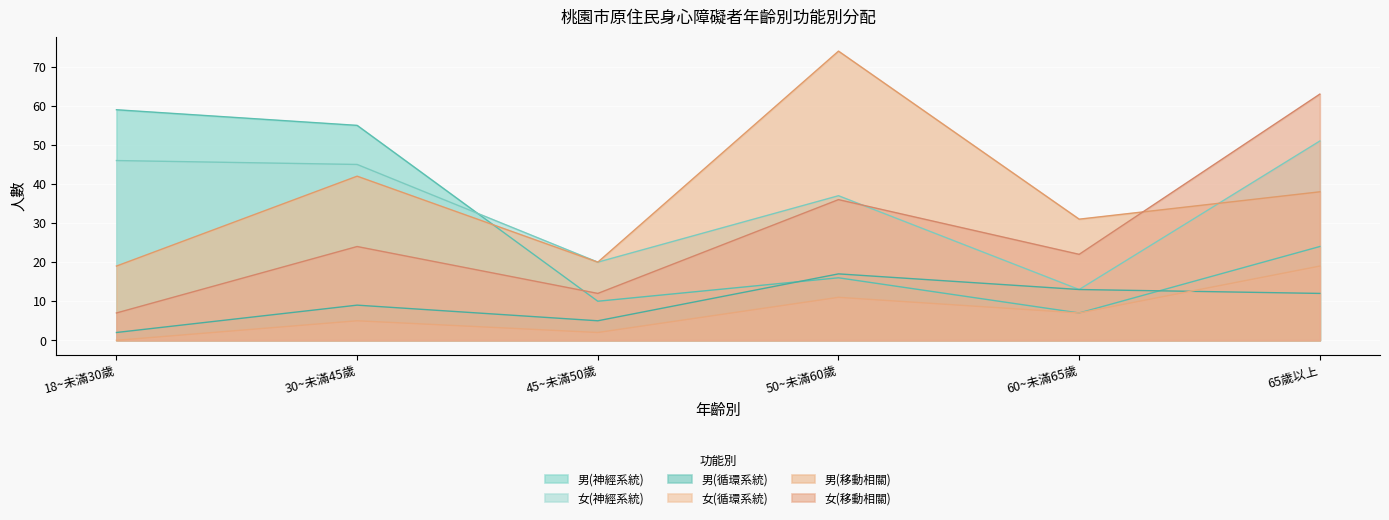

The value of 女(神經系統) at 60~未滿65歲 is 4. True or false?

False